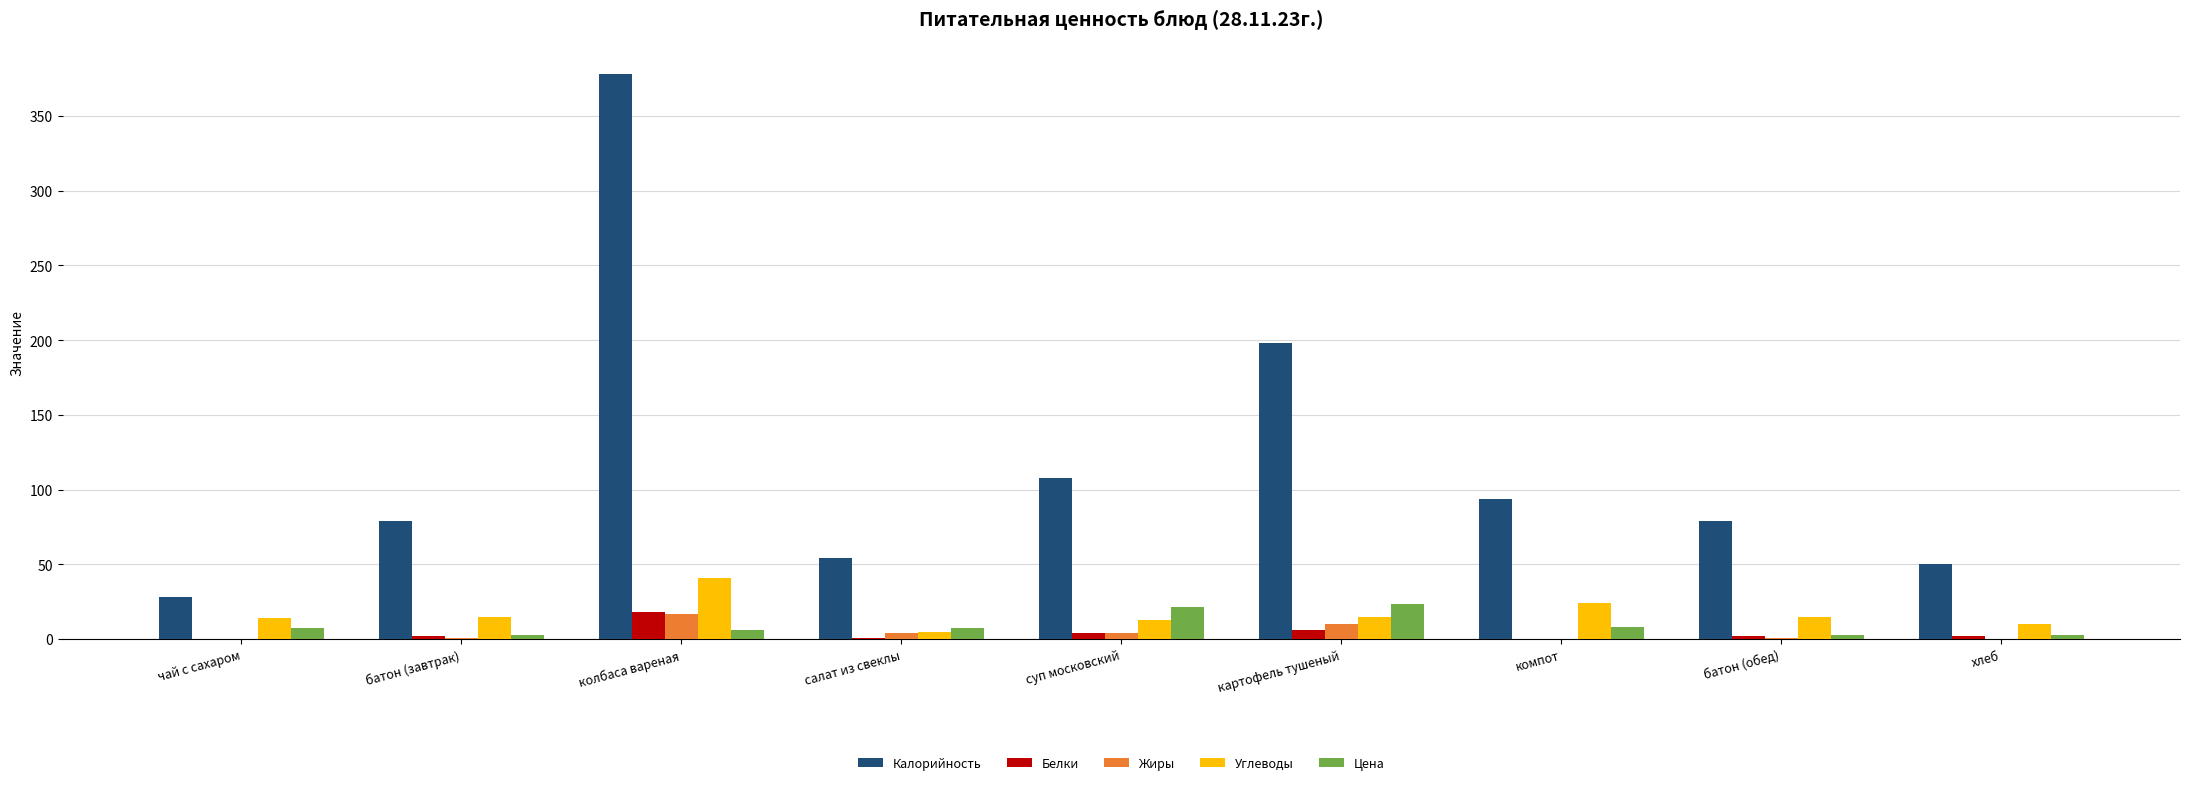

How many groups of bars are there?

9